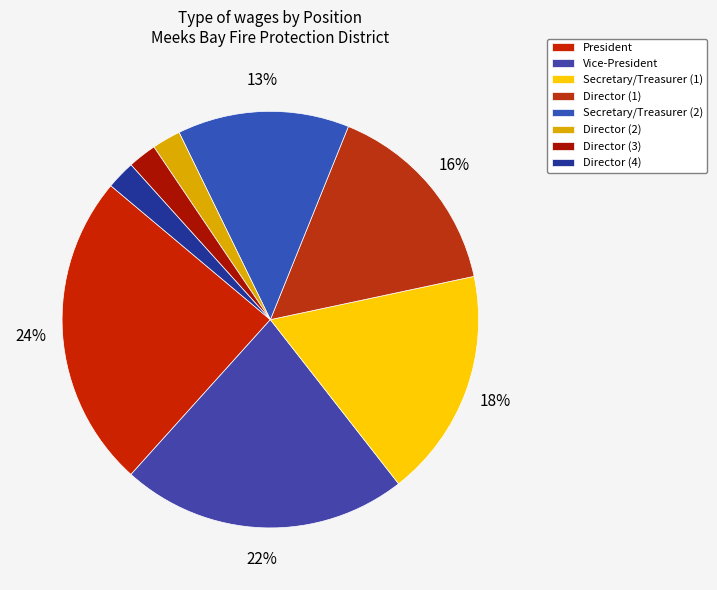

Which category has the biggest portion of the pie?

President